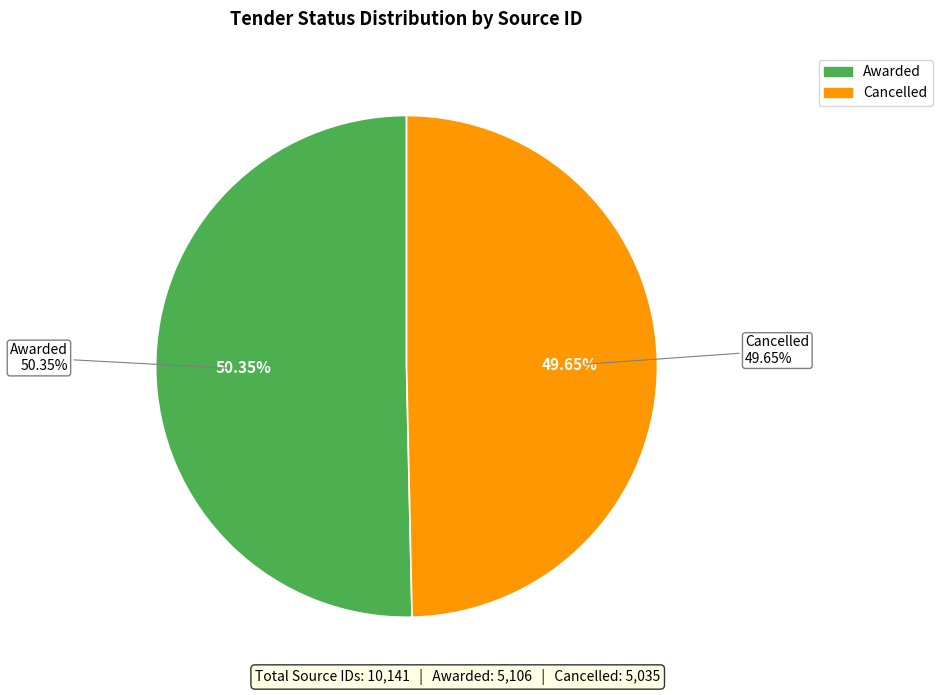

Is there any slice that represents more than half of the pie?

Yes